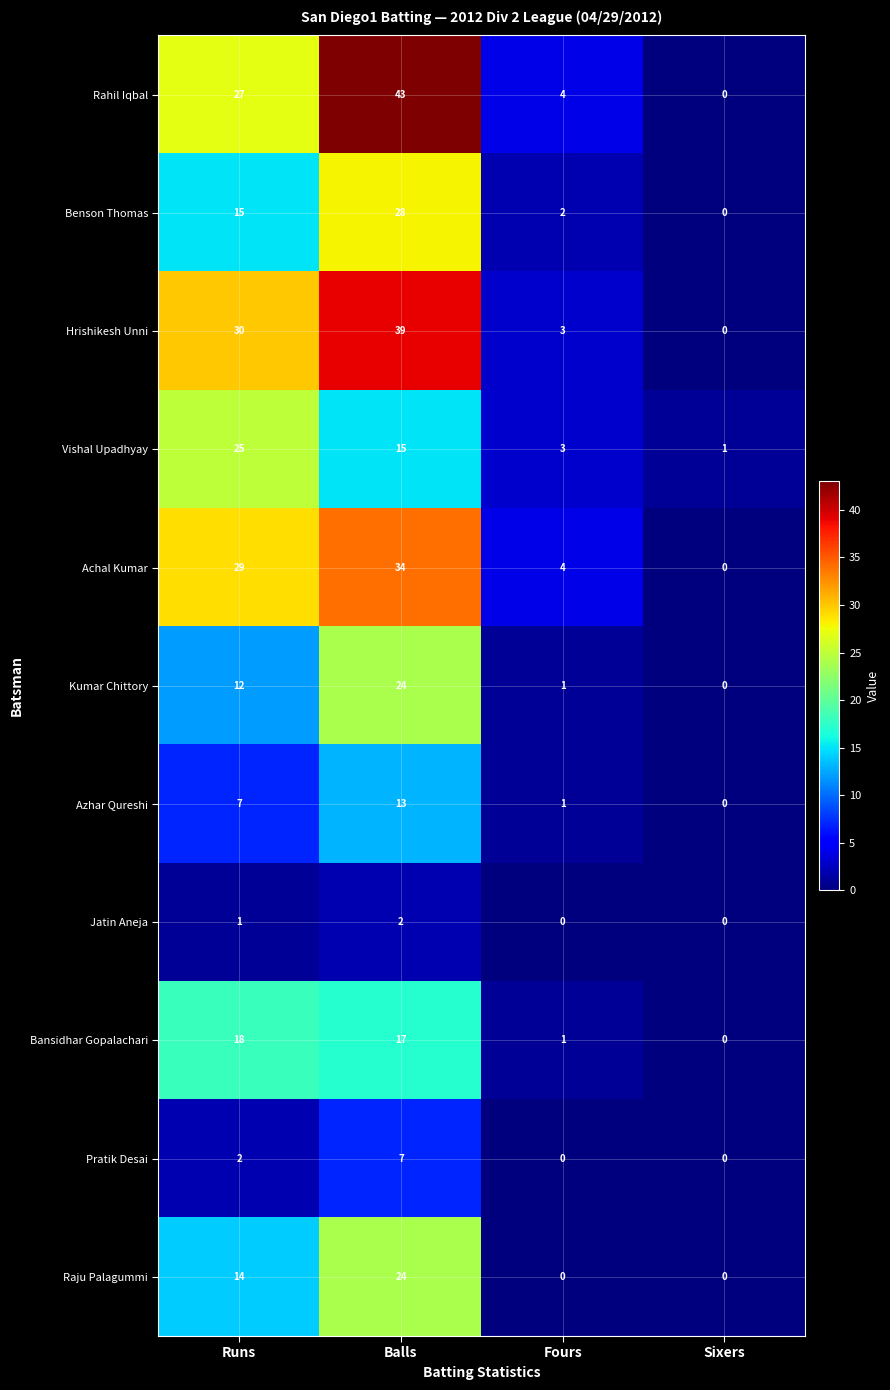

The value of Vishal Upadhyay at Fours is 3. True or false?

True